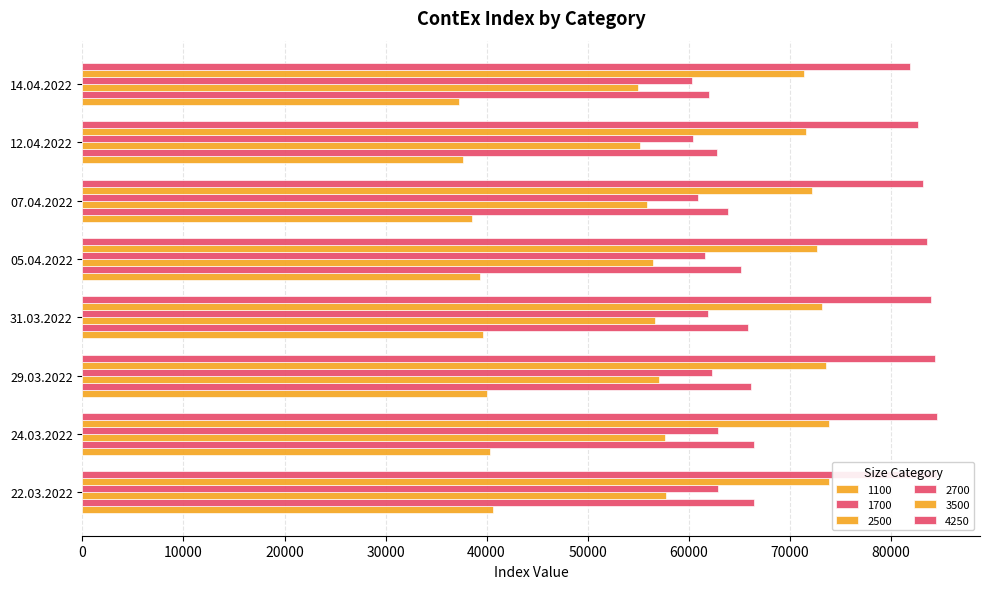

Reading left to right, what are all the values shown in this chart?

1100: 22.03.2022=40629	24.03.2022=40333	29.03.2022=40021	31.03.2022=39629	05.04.2022=39367	07.04.2022=38558	12.04.2022=37692	14.04.2022=37258
1700: 22.03.2022=66450	24.03.2022=66467	29.03.2022=66208	31.03.2022=65921	05.04.2022=65167	07.04.2022=63950	12.04.2022=62854	14.04.2022=61979
2500: 22.03.2022=57805	24.03.2022=57709	29.03.2022=57027	31.03.2022=56718	05.04.2022=56459	07.04.2022=55859	12.04.2022=55145	14.04.2022=55009
2700: 22.03.2022=62959	24.03.2022=62868	29.03.2022=62350	31.03.2022=61936	05.04.2022=61595	07.04.2022=60905	12.04.2022=60477	14.04.2022=60341
3500: 22.03.2022=73925	24.03.2022=73875	29.03.2022=73575	31.03.2022=73200	05.04.2022=72750	07.04.2022=72230	12.04.2022=71605	14.04.2022=71430
4250: 22.03.2022=84620	24.03.2022=84545	29.03.2022=84395	31.03.2022=84020	05.04.2022=83645	07.04.2022=83225	12.04.2022=82690	14.04.2022=81940